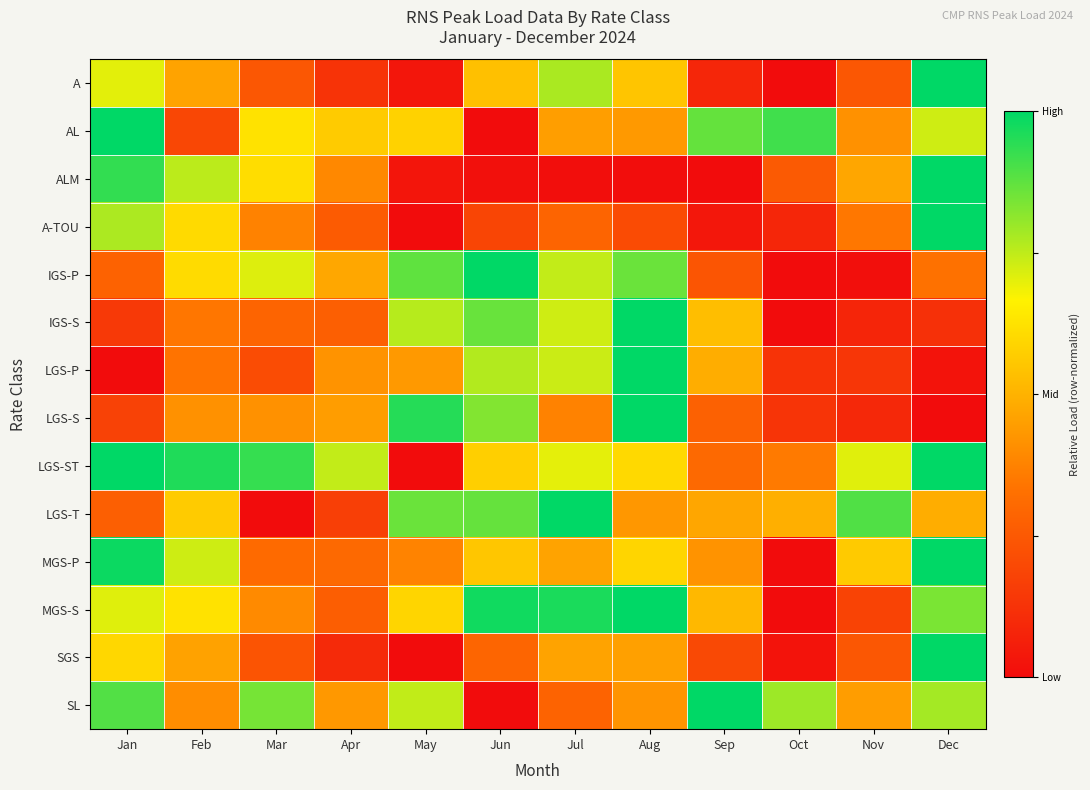

At how many categories does at least one series exceed 0?

12